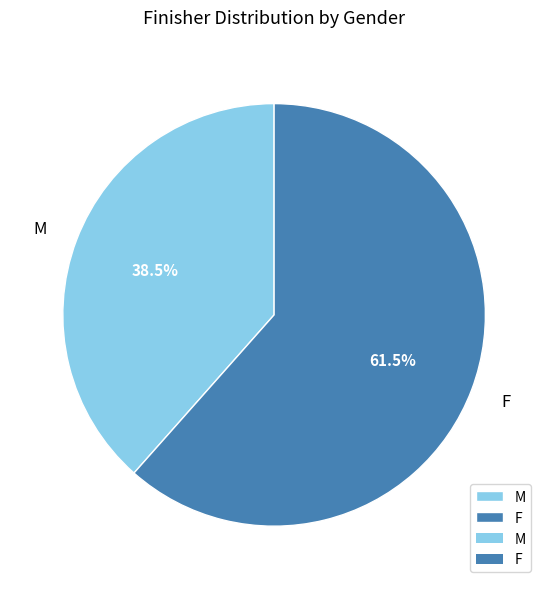

Rank the categories by value from highest to lowest.

F, M